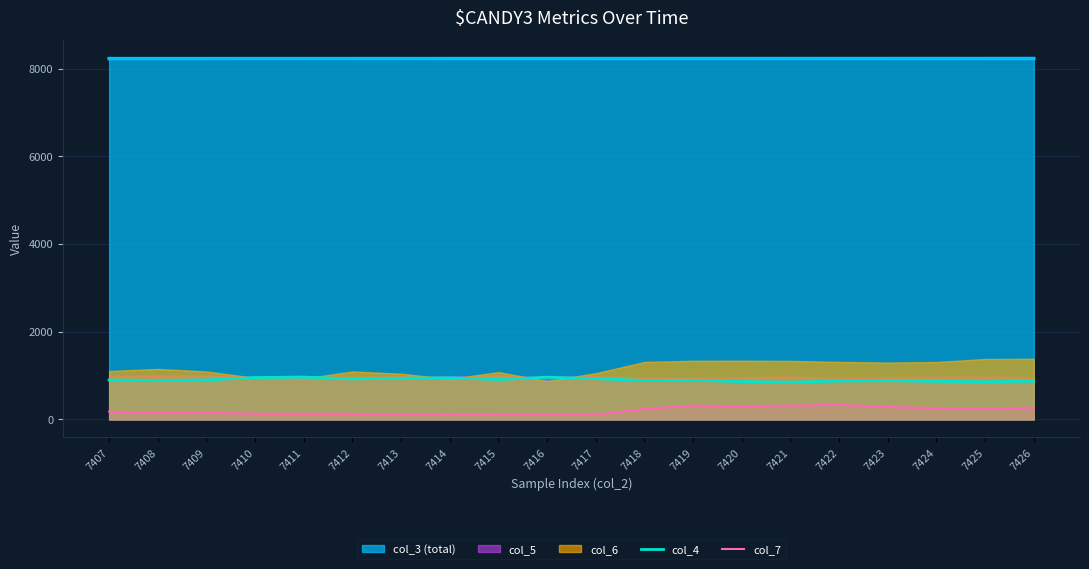

Between 7419 and 7424, which series saw the biggest shift?

col_7